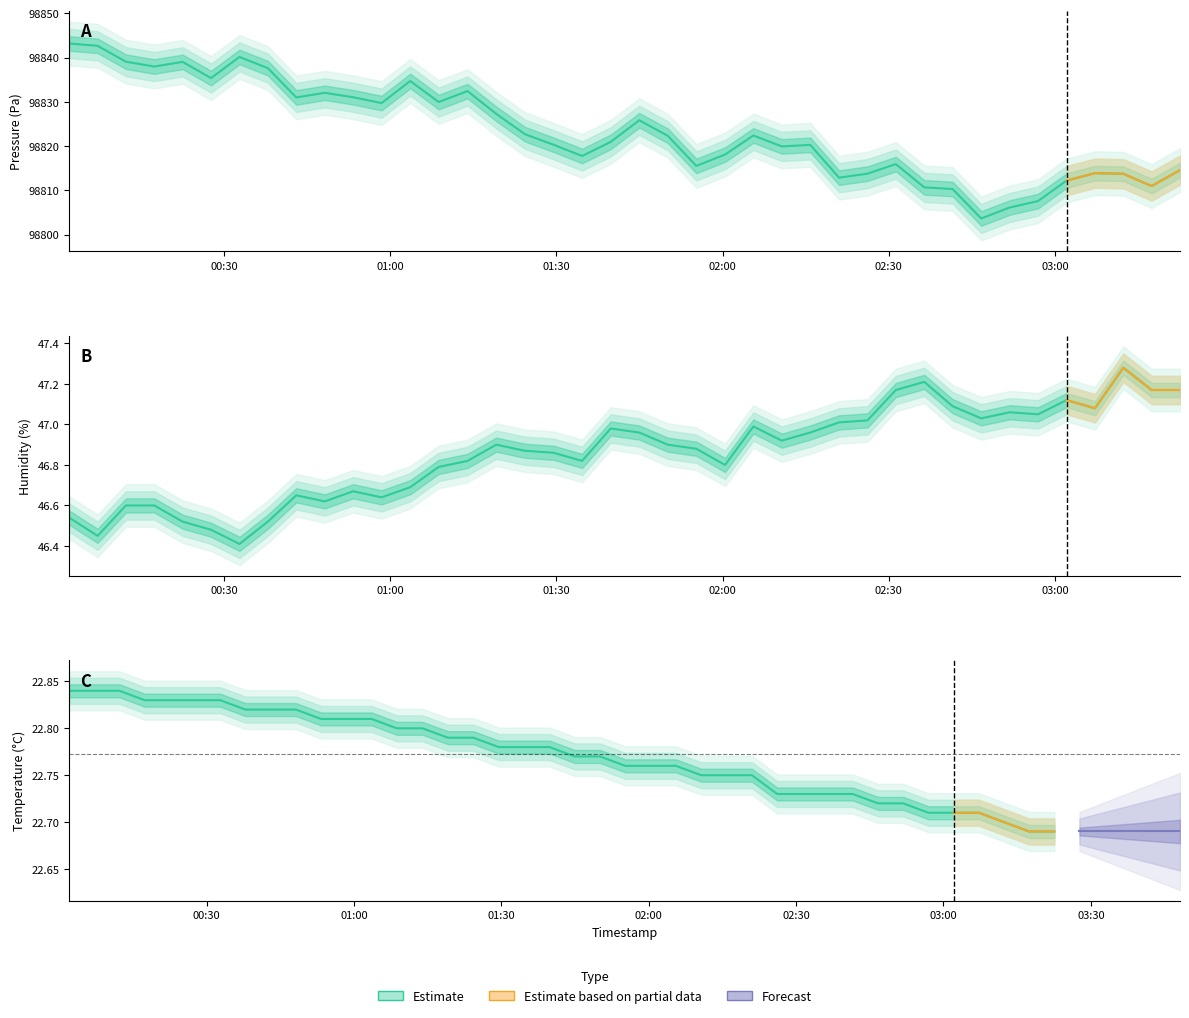

What is the smallest value displayed?

22.7